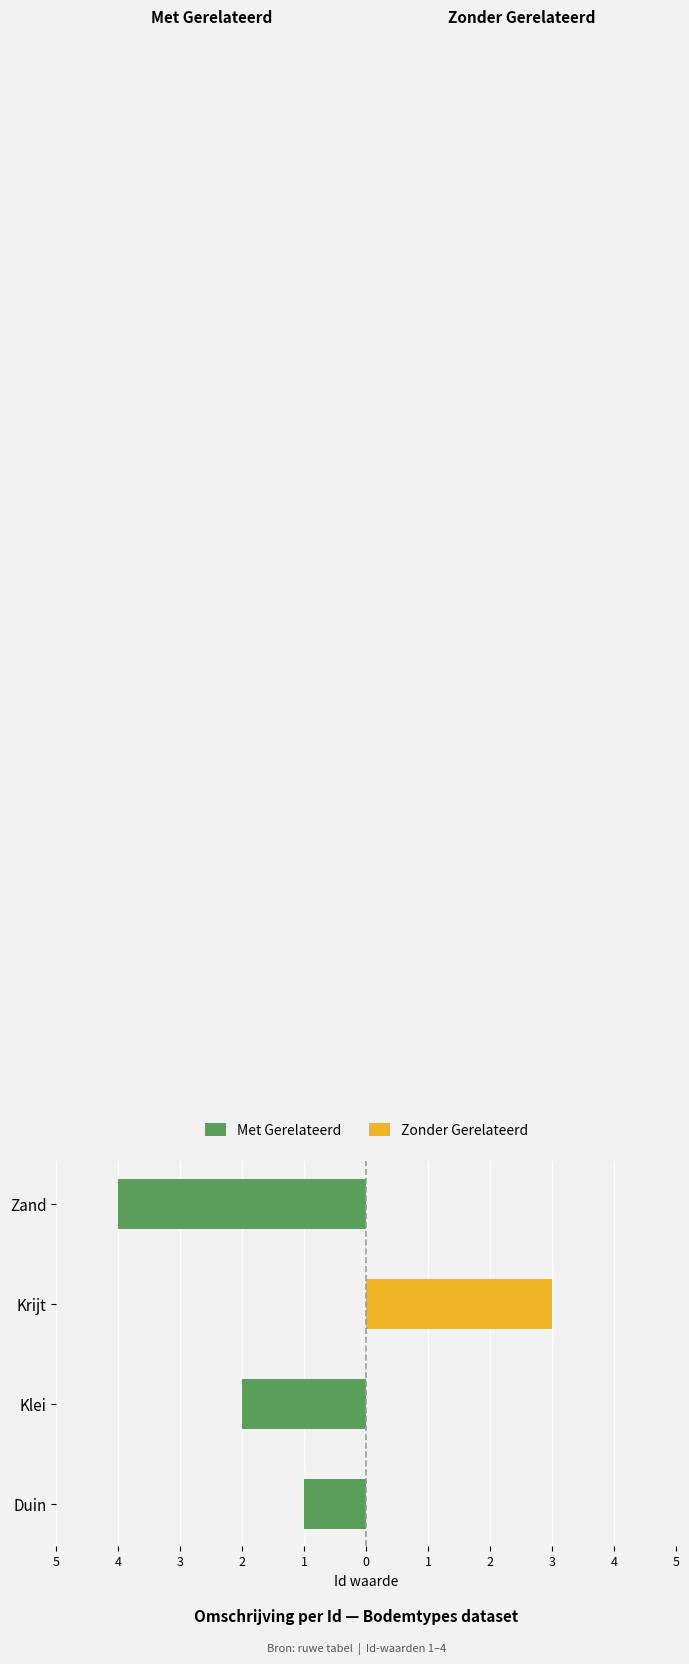

What is the sum of all Met Gerelateerd values?

-7